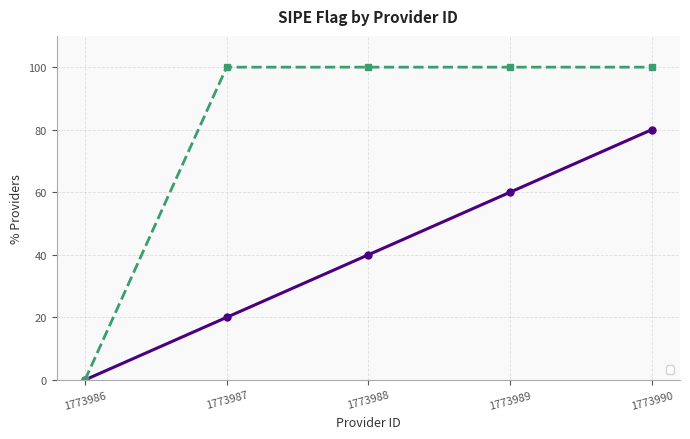

What is the greatest value displayed?

100